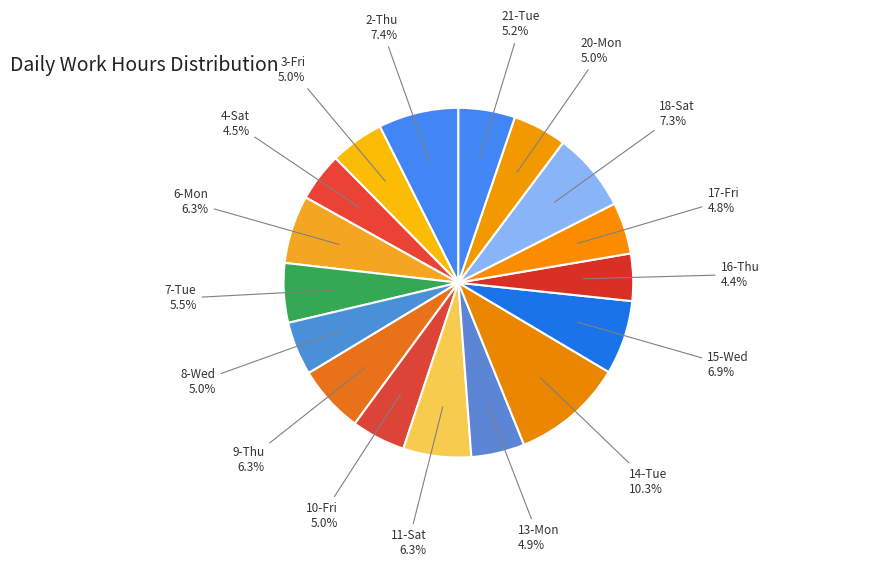

Count the number of slices in the pie.

17